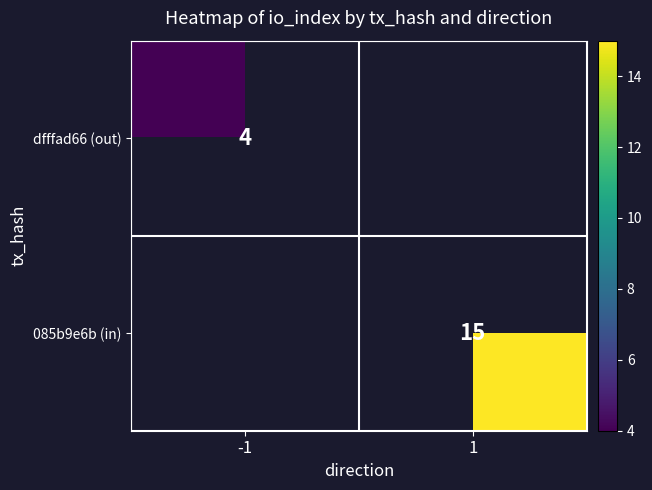

True or false: 085b9e6b (in) has a value of 24 at 1.

False